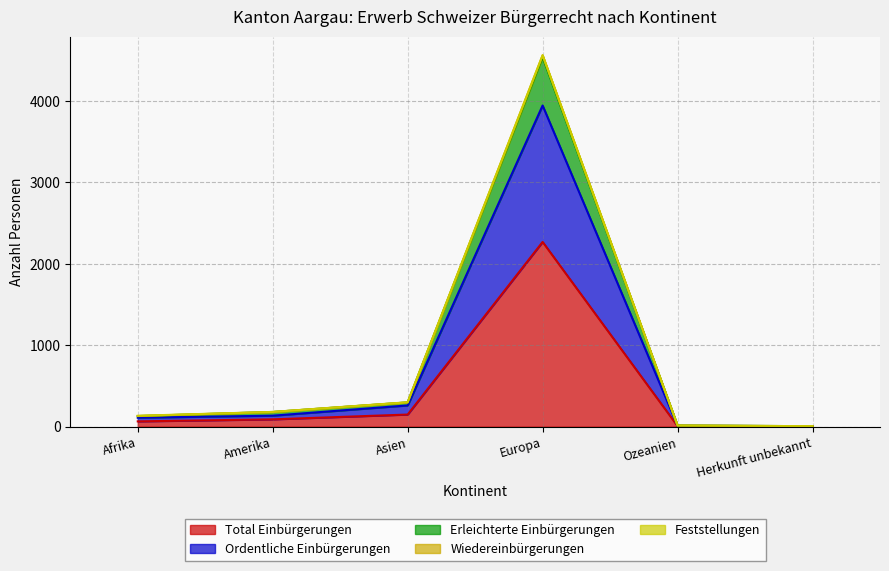

True or false: Ordentliche Einbürgerungen and Wiedereinbürgerungen cross at least once.

False